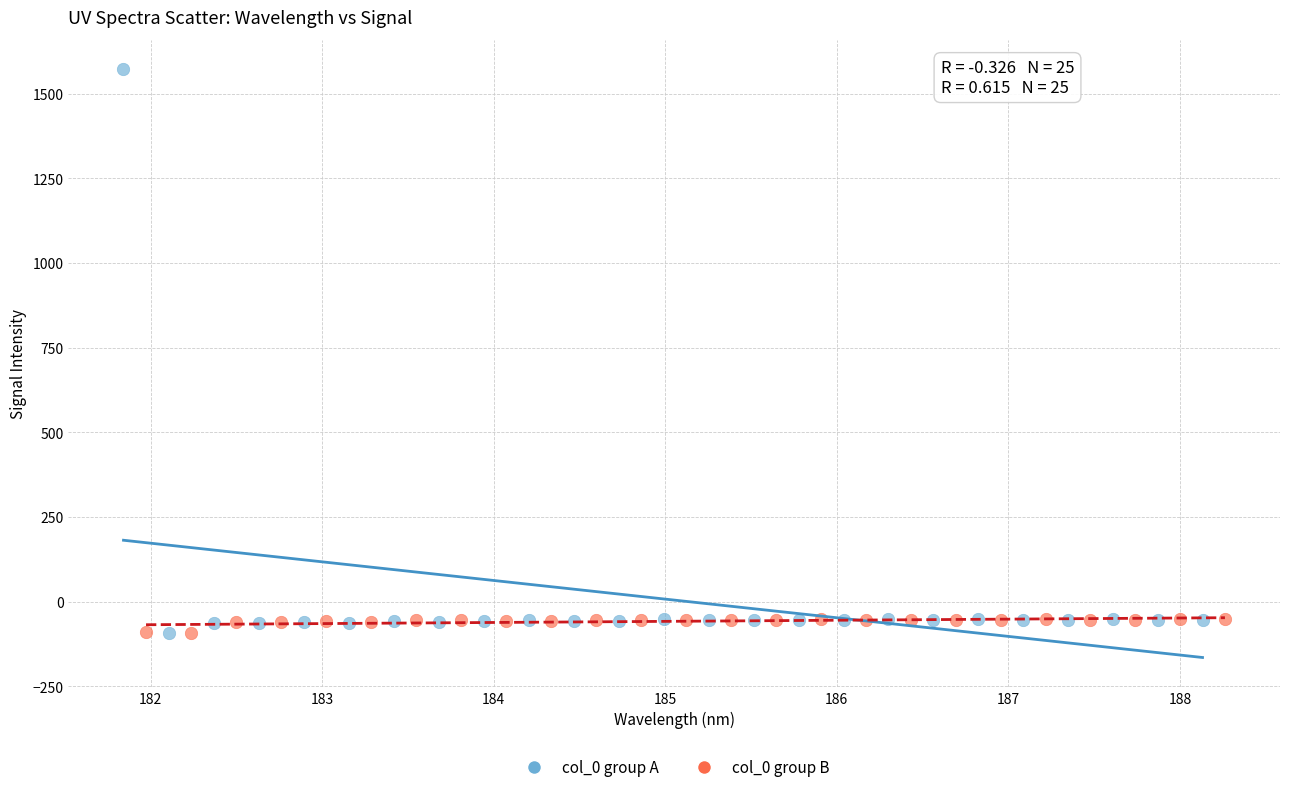

Which series has the widest spread of Y values?

col_0 group A